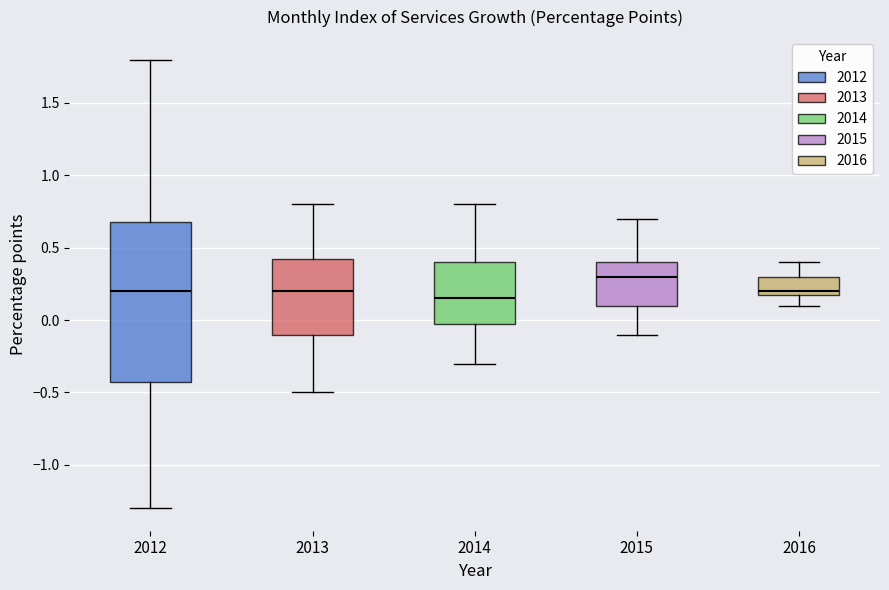

Which box's median line is the highest?

2015